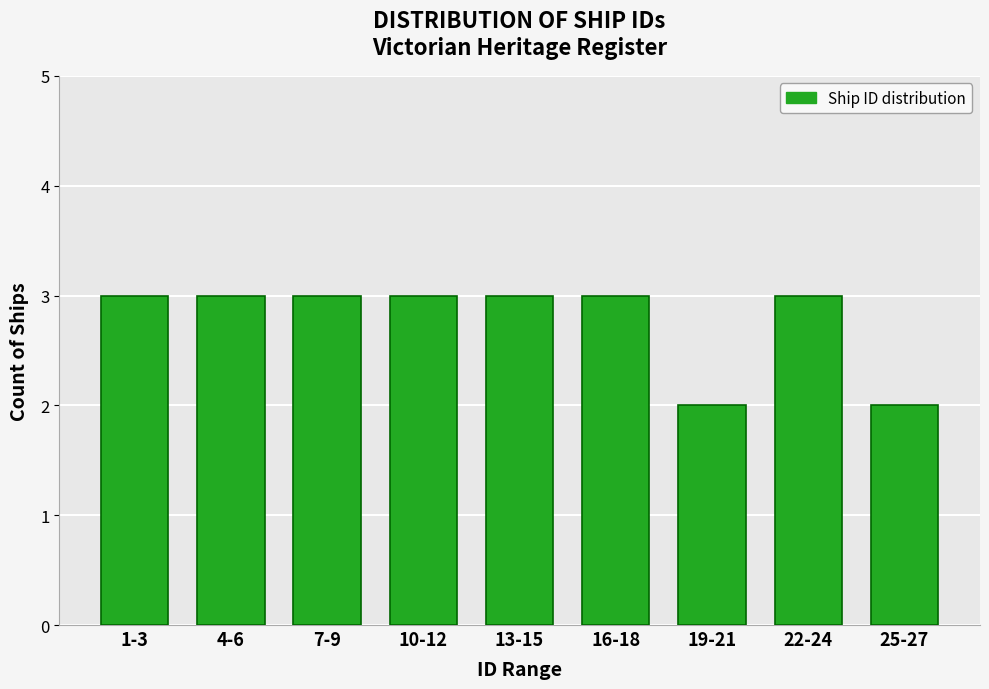

Reading left to right, what are all the values shown in this chart?

1-3=3	4-6=3	7-9=3	10-12=3	13-15=3	16-18=3	19-21=2	22-24=3	25-27=2